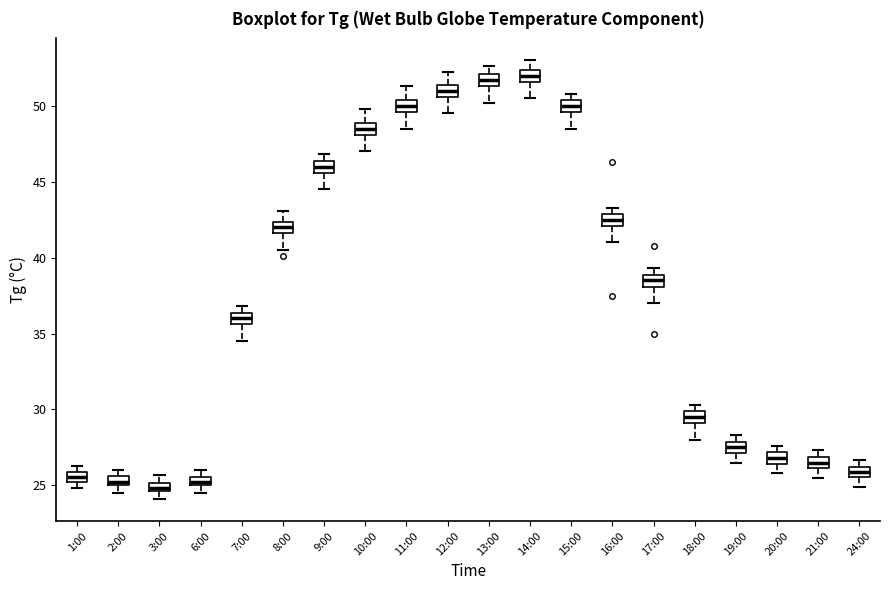

Where does the lower whisker of the box for 18:00 end on the y-axis? The values are not printed on the chart, so give them approximately, as read against the axis.

28.0